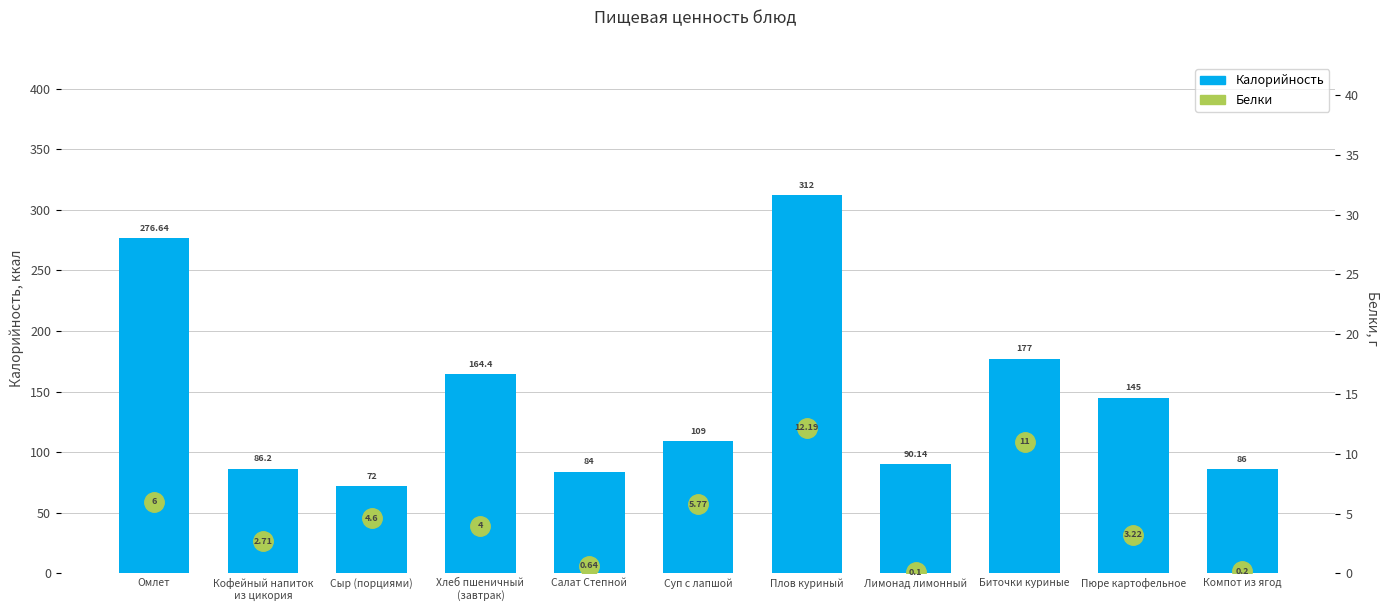

What are all the series names shown in the legend?

Калорийность, Белки